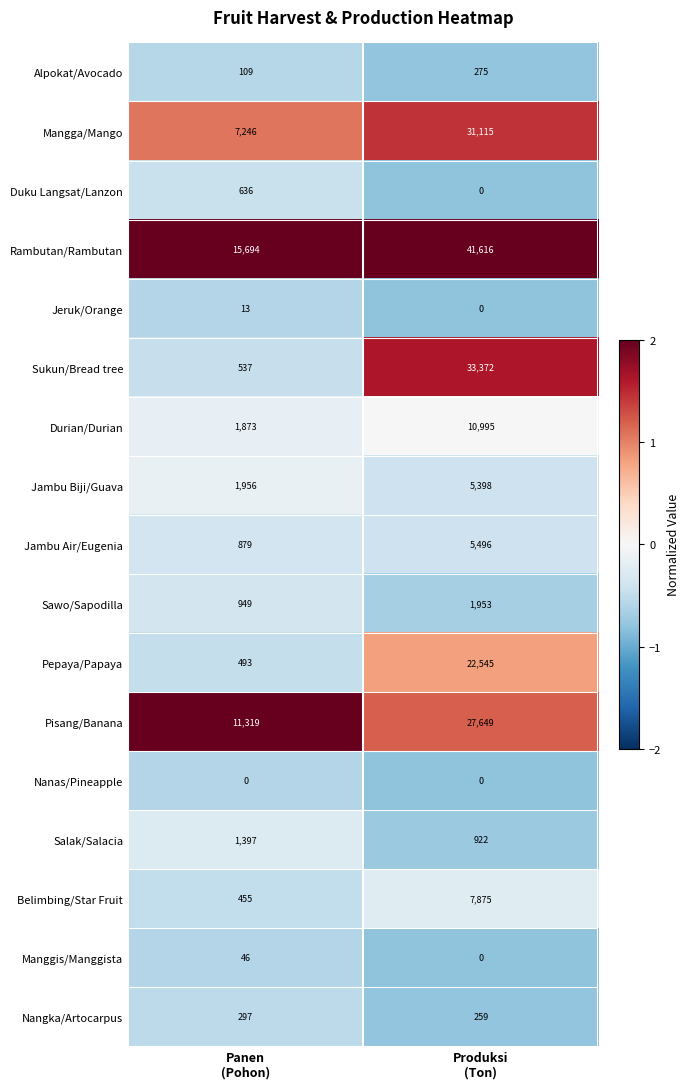

Rank the series by their maximum value, from highest to lowest.

Rambutan/Rambutan, Sukun/Bread tree, Mangga/Mango, Pisang/Banana, Pepaya/Papaya, Durian/Durian, Belimbing/Star Fruit, Jambu Air/Eugenia, Jambu Biji/Guava, Sawo/Sapodilla, Salak/Salacia, Duku Langsat/Lanzon, Nangka/Artocarpus, Alpokat/Avocado, Manggis/Manggista, Jeruk/Orange, Nanas/Pineapple